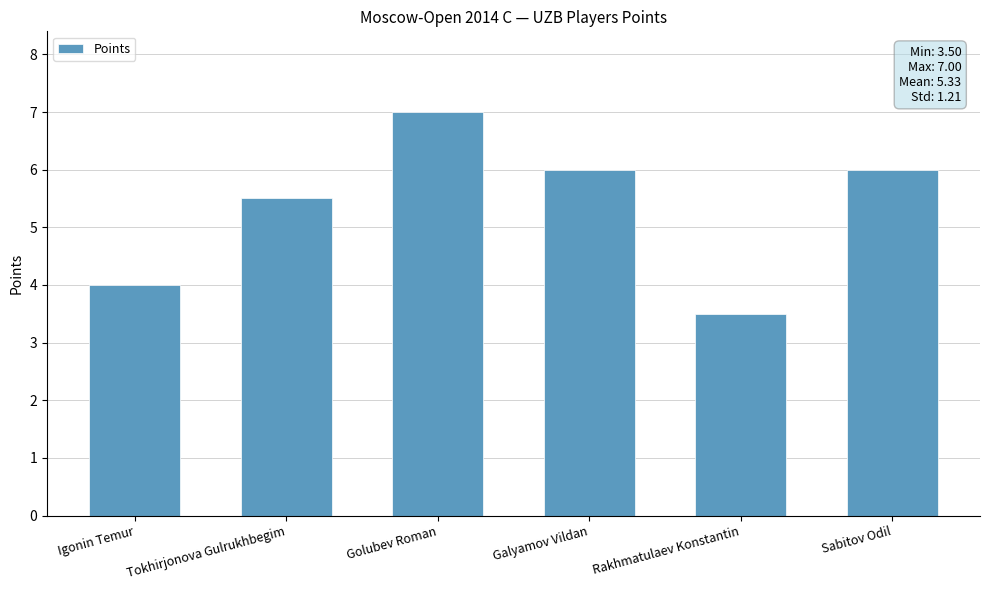

What is the value of the 3rd bar from the left?

7.0